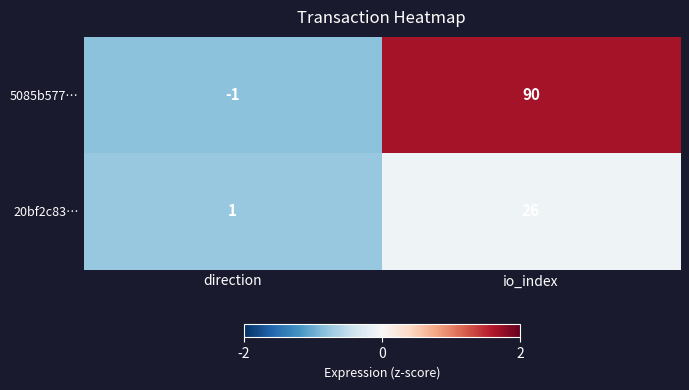

Which series has the largest range (max minus min)?

5085b577…